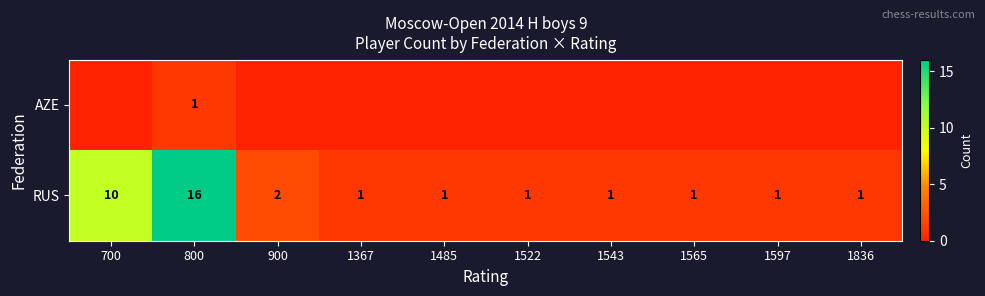

What is the maximum value shown in the chart?

16